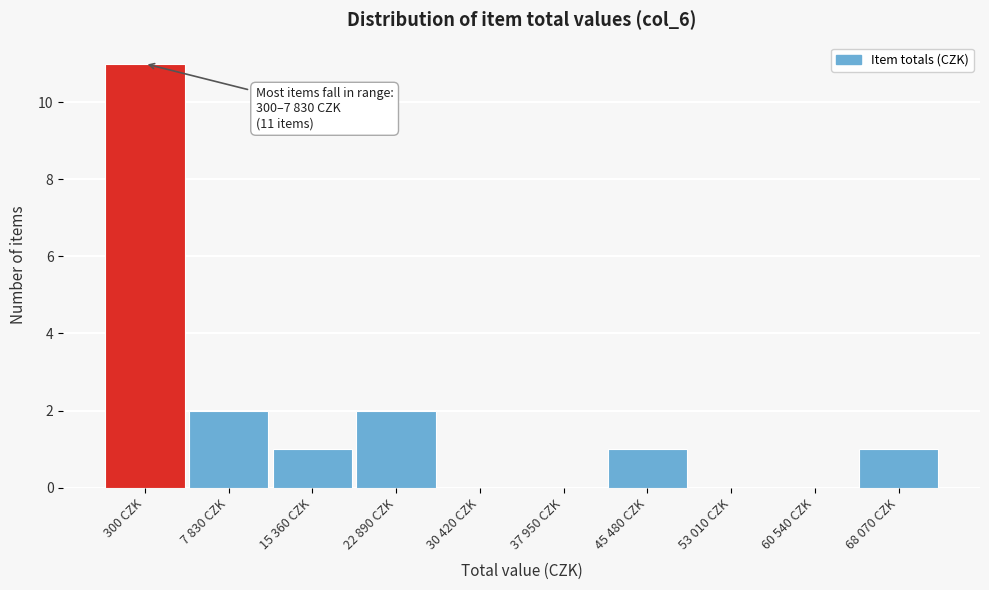

The value at 7 830 CZK is 3. True or false?

False